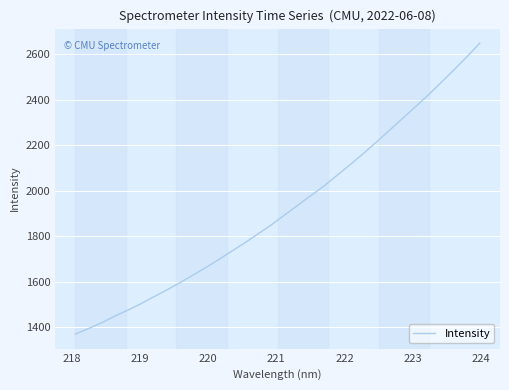

True or false: there are more than 0 points higher than both neighbors.

False